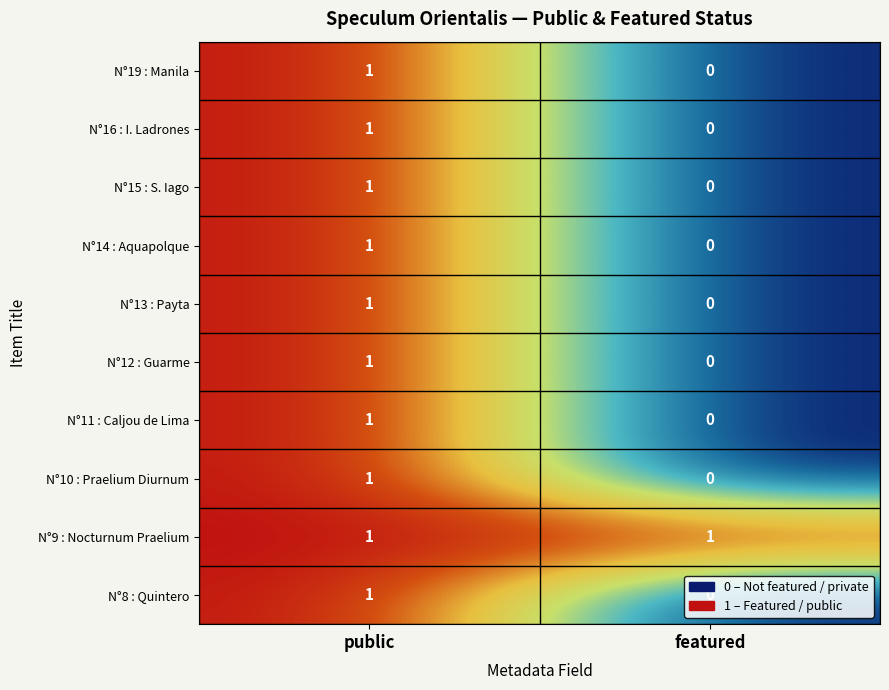

Where is N°11 : Caljou de Lima nearest to the value 0?

featured